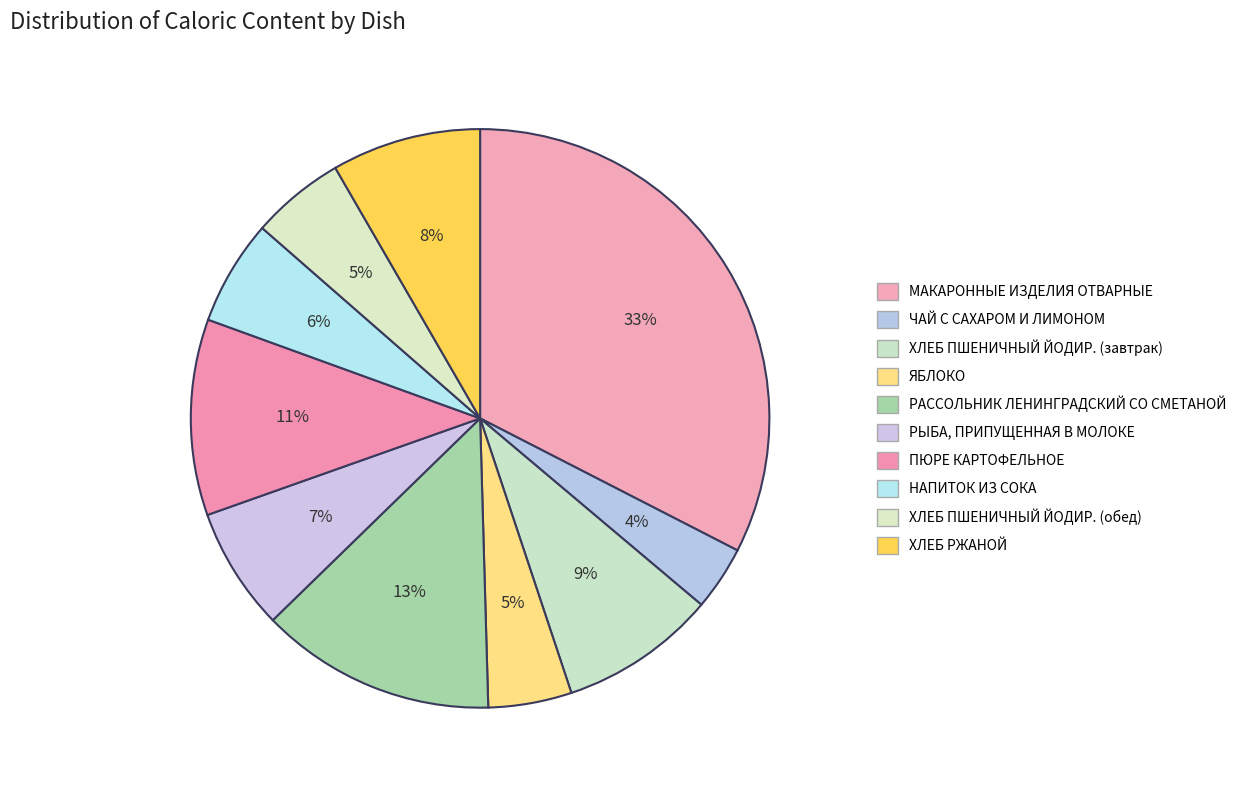

Which slice is the largest?

МАКАРОННЫЕ ИЗДЕЛИЯ ОТВАРНЫЕ